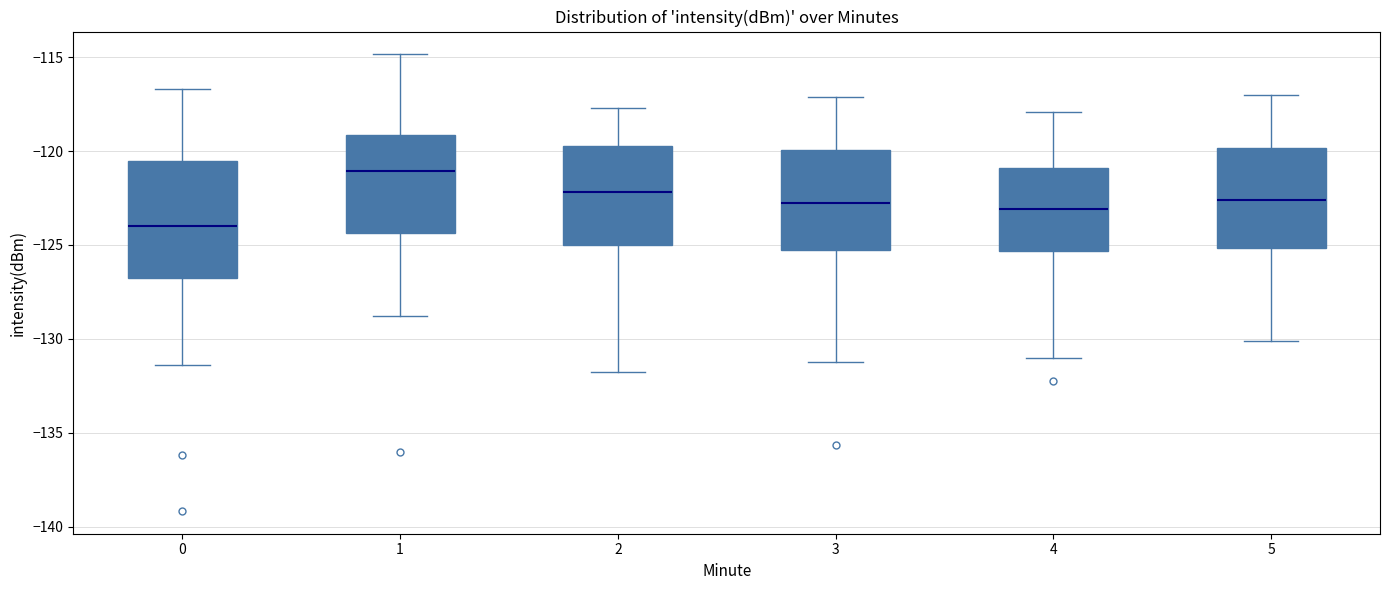

Reading left to right, transcribe this box plot: for each box, give where its median line is, the range the box spans, and where its two whiskers end, as read against the y-axis. The values are not printed on the chart, so give them approximately, as read against the axis.

0: median -124.0, box -127.0 to -120.5, whiskers -131.5 to -116.5
1: median -121.0, box -124.5 to -119.0, whiskers -129.0 to -115.0
2: median -122.0, box -125.0 to -119.5, whiskers -132.0 to -117.5
3: median -123.0, box -125.5 to -120.0, whiskers -131.0 to -117.0
4: median -123.0, box -125.5 to -121.0, whiskers -131.0 to -118.0
5: median -122.5, box -125.0 to -120.0, whiskers -130.0 to -117.0